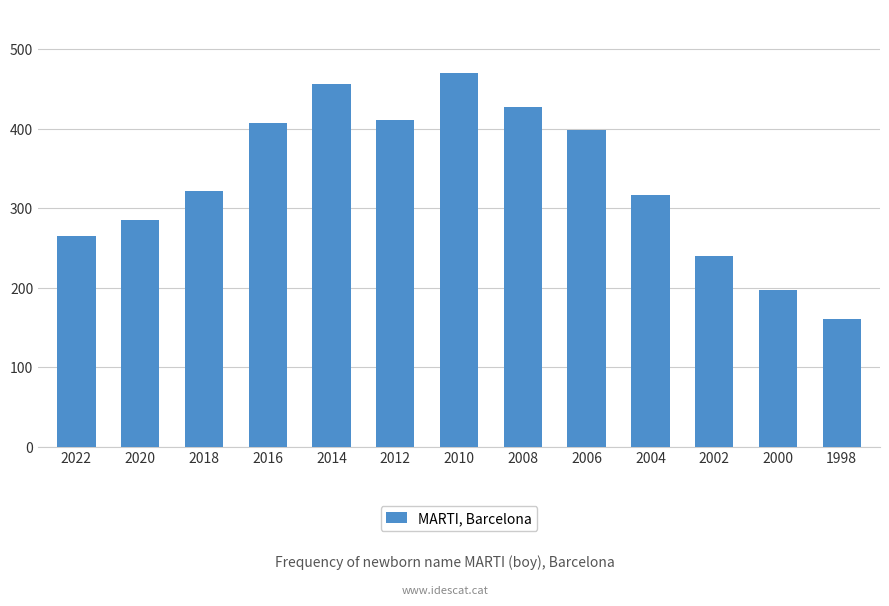

Reading right to left, what are all the values shown in this chart?

1998=161	2000=197	2002=240	2004=316	2006=399	2008=427	2010=470	2012=411	2014=456	2016=407	2018=322	2020=285	2022=265